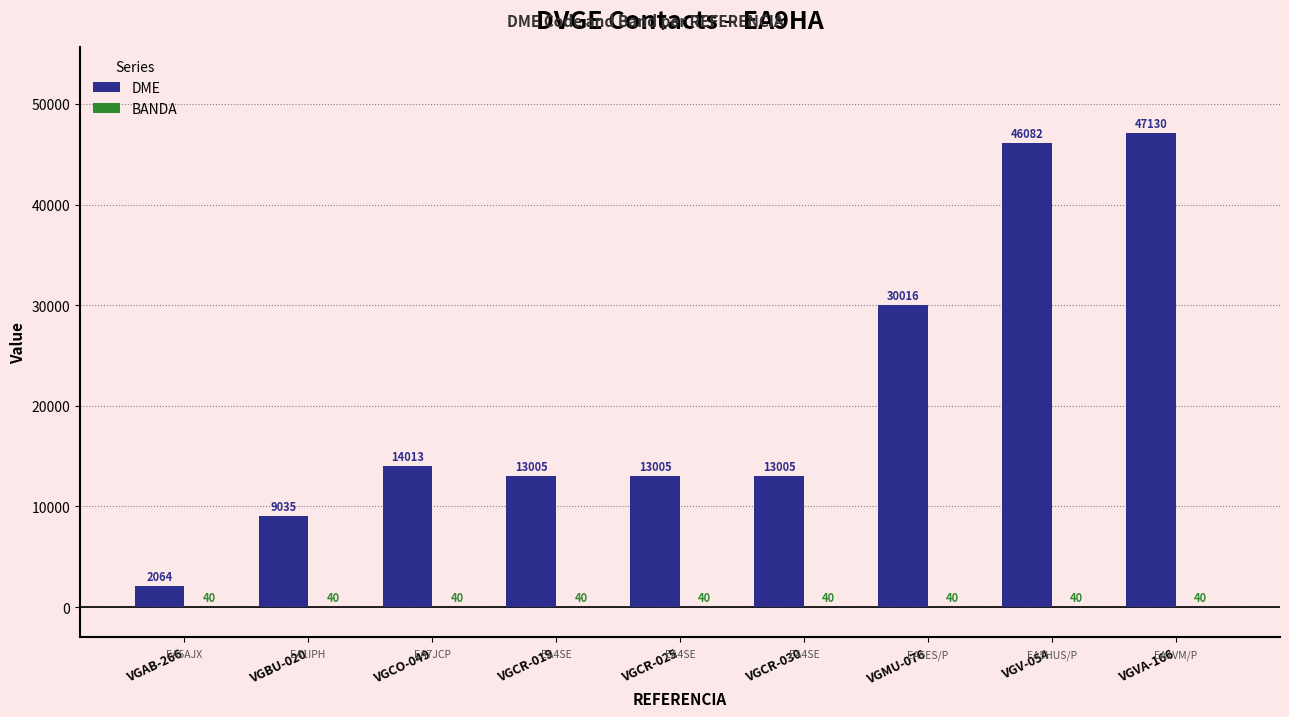

Where is DME nearest to the value 24597?

VGMU-076